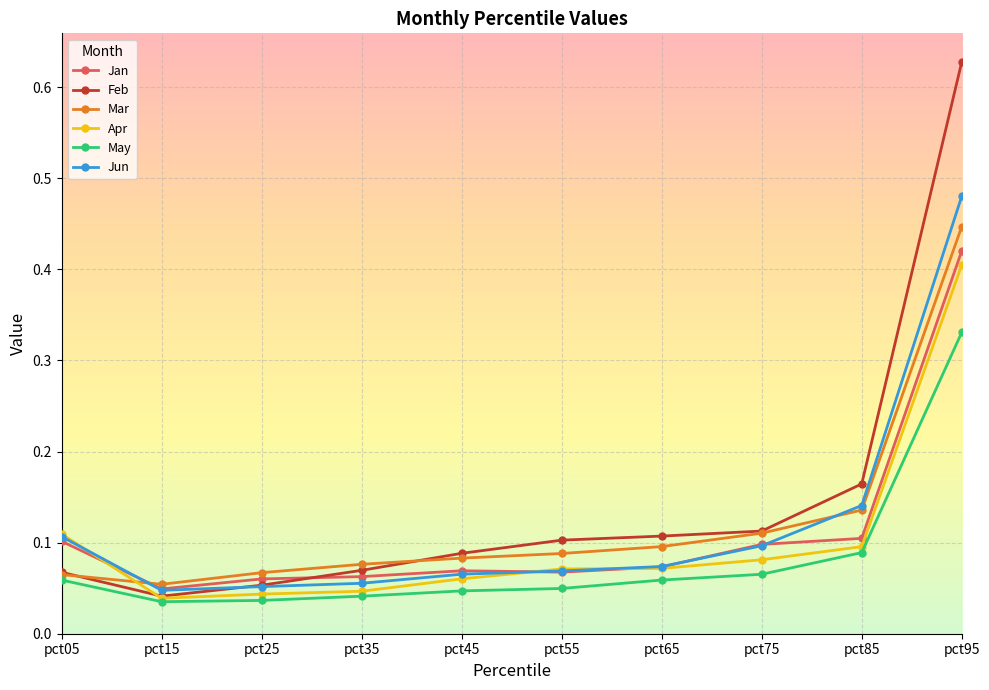

True or false: Apr has a value of 0.1 at pct25.

False